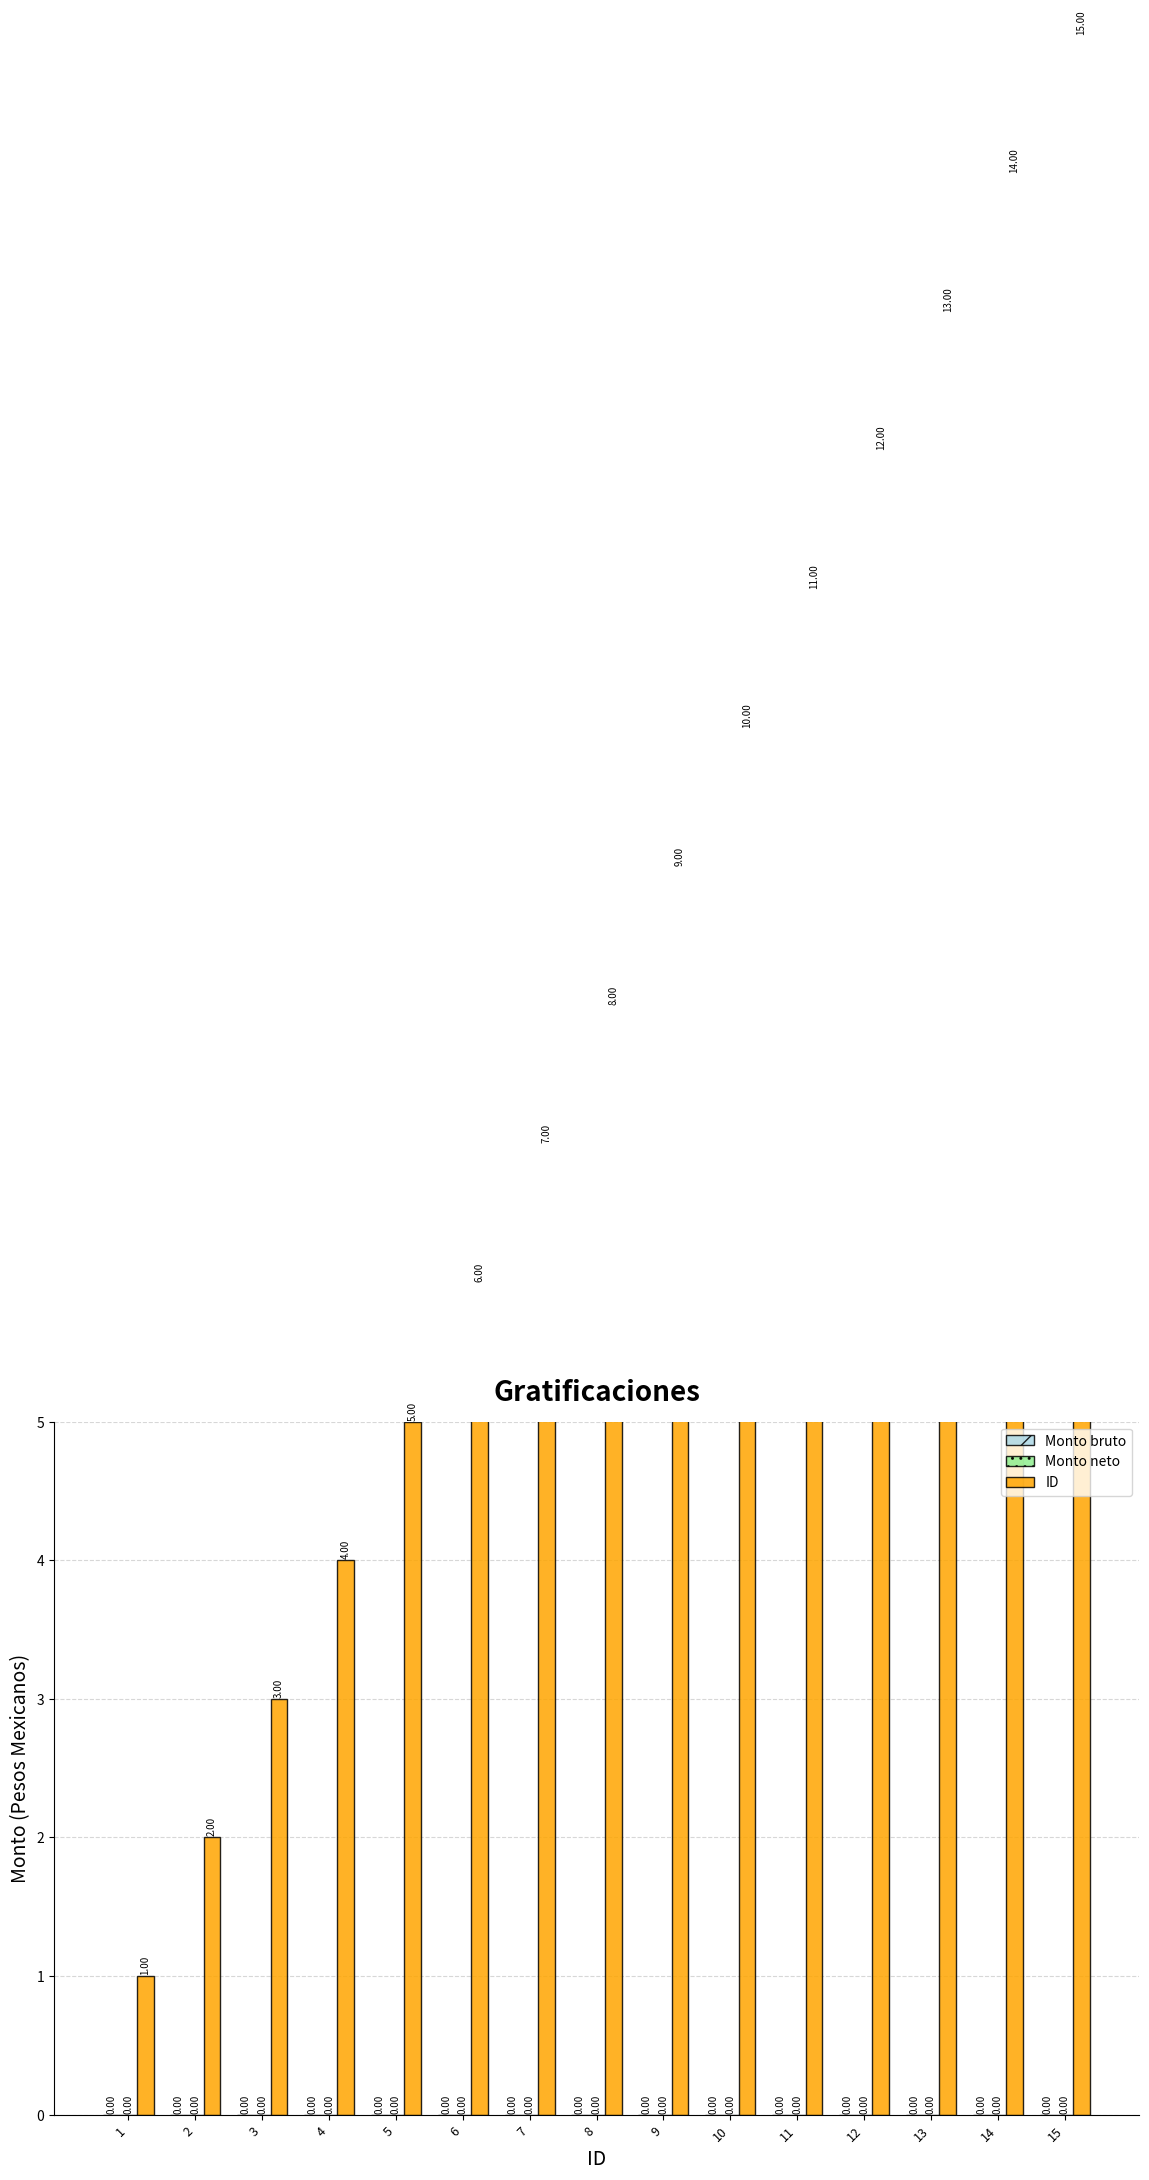

At which category is the sum across all series the highest?

15